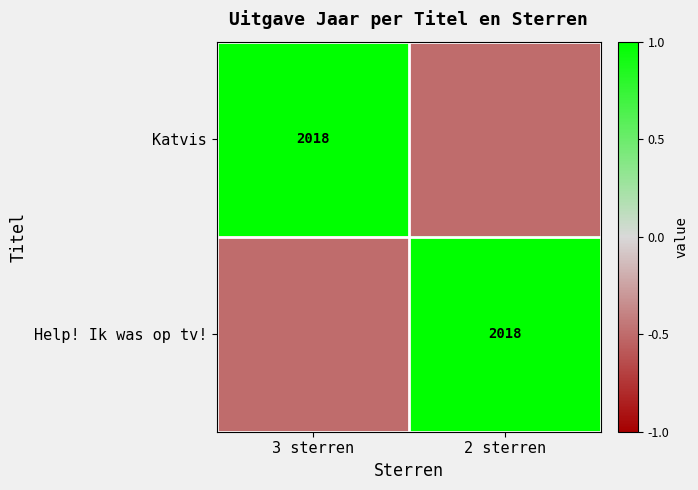

The value of Katvis at 3 sterren is 831.3. True or false?

False